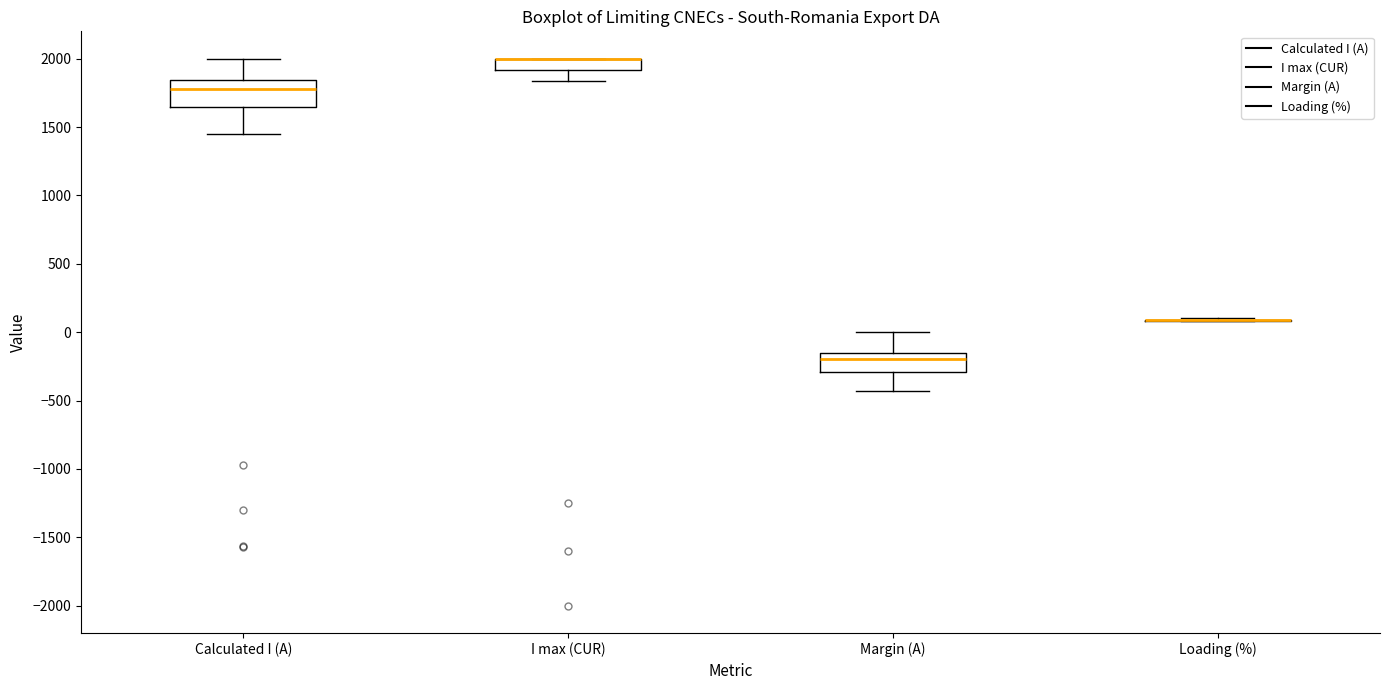

Where does the lower whisker of the box for Margin (A) end on the y-axis? The values are not printed on the chart, so give them approximately, as read against the axis.

-450